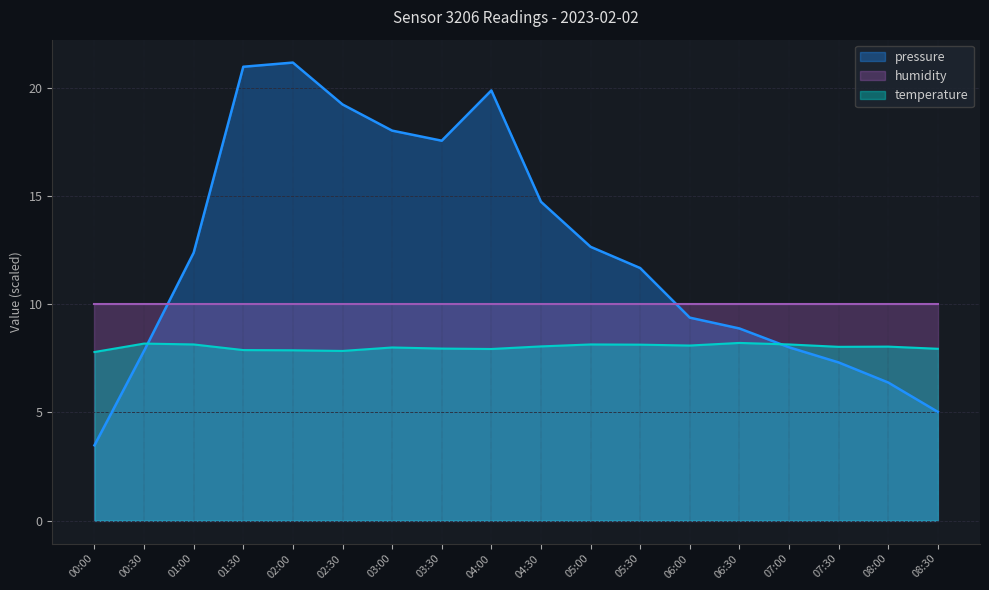

What are all the series names shown in the legend?

pressure, humidity, temperature